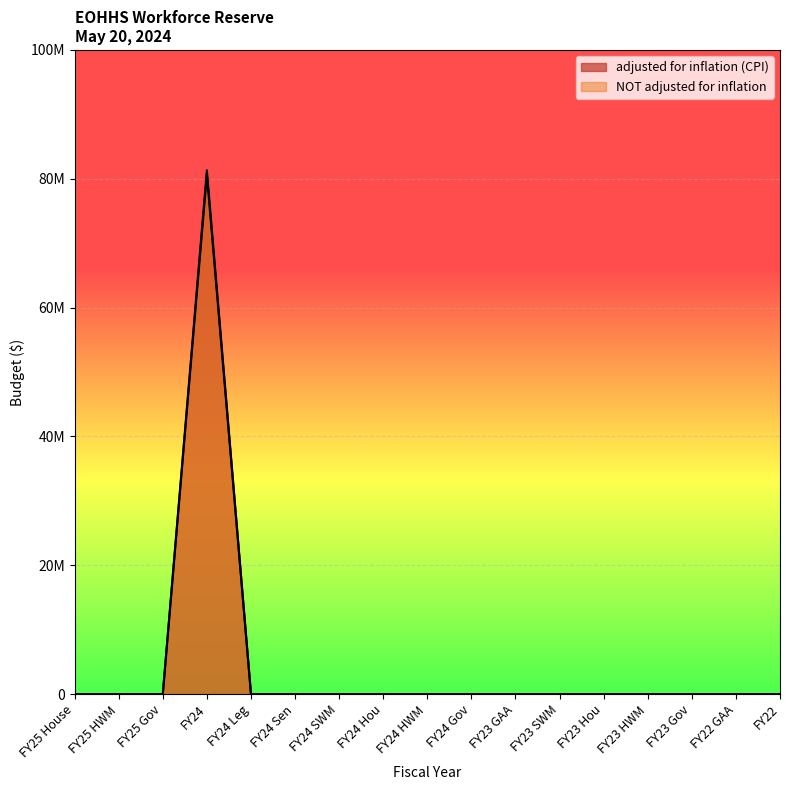

How many positive values does the adjusted for inflation (CPI) series have?

1